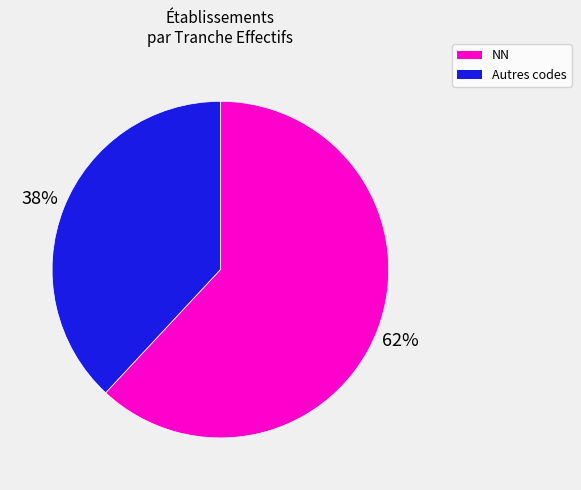

Does any single category account for the majority?

Yes